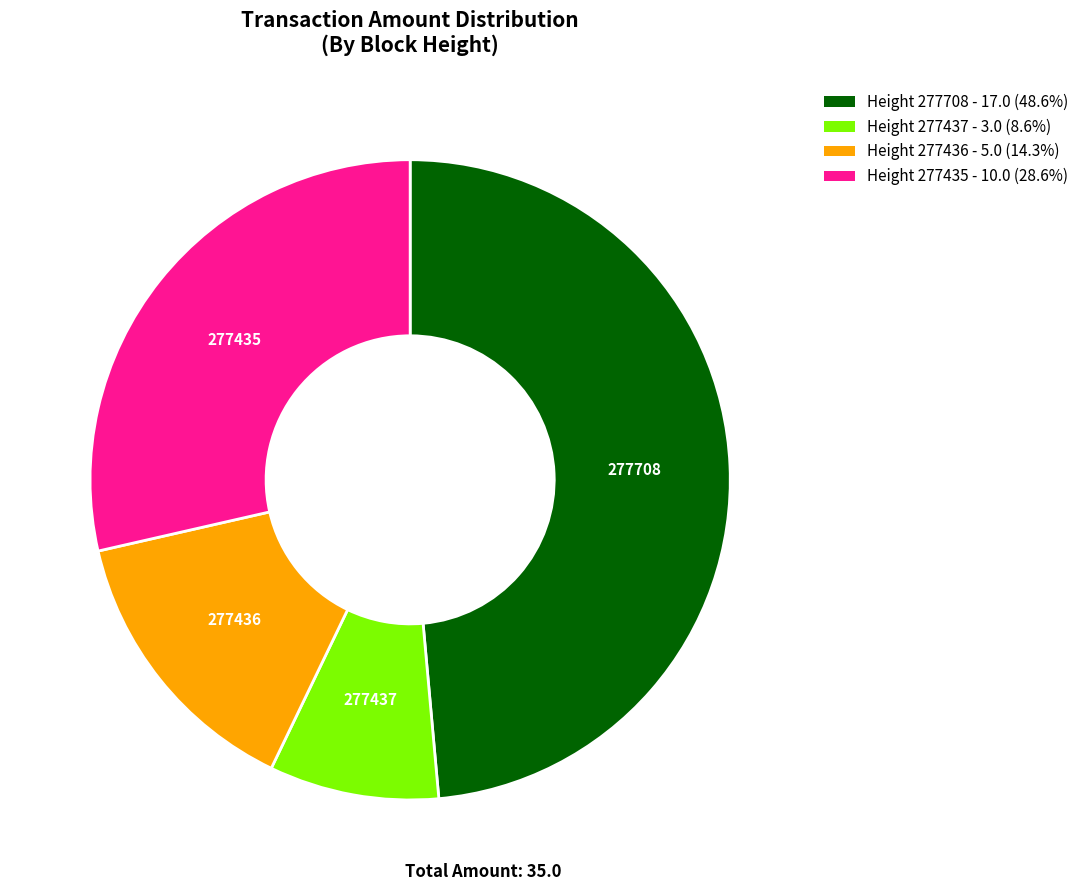

Is there a majority slice in this chart?

No